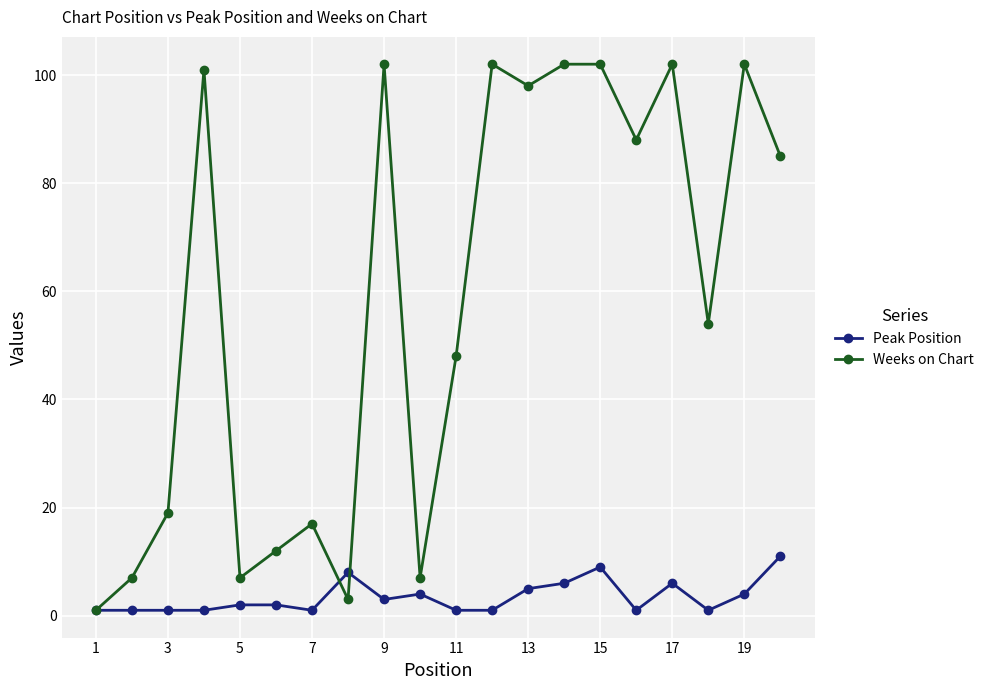

Rank the series by their average value, from lowest to highest.

Peak Position, Weeks on Chart